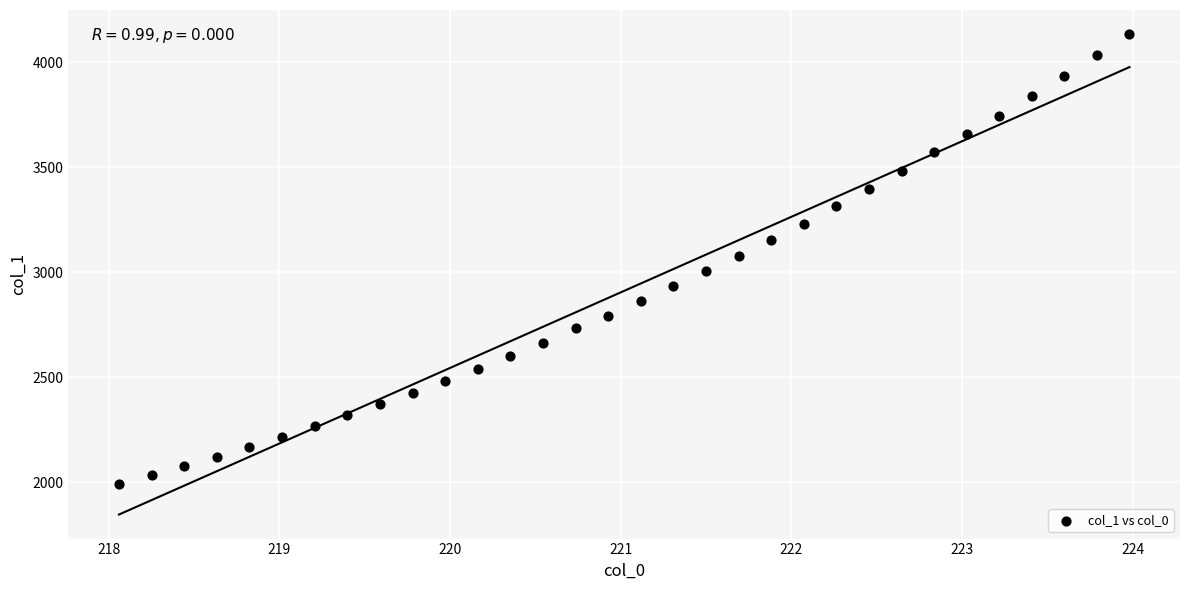

What is the range of X values (max minus min)?

5.9